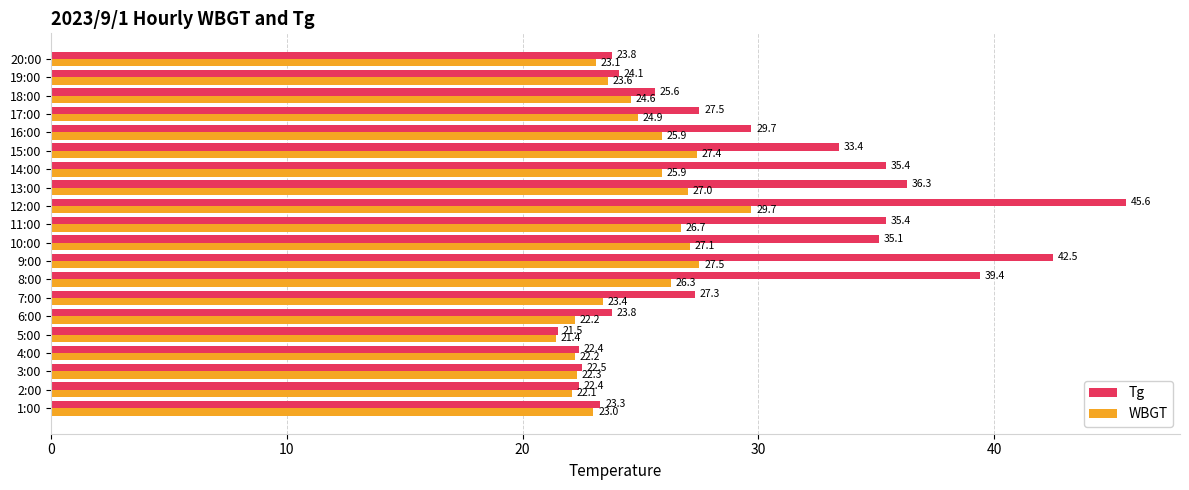

True or false: WBGT has a value of 14.1 at 13:00.

False